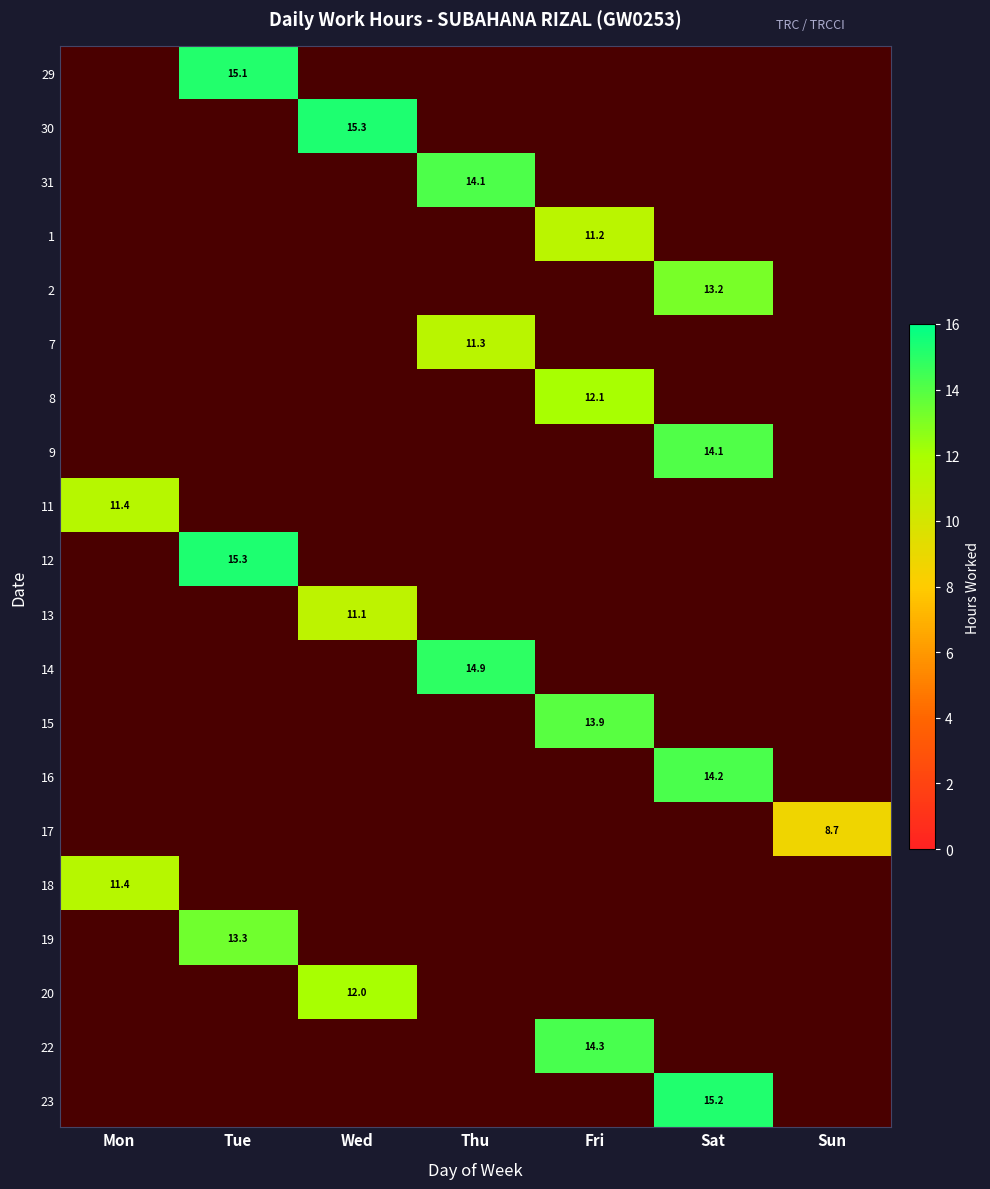

Which category has the highest value in the 8 series?

Fri